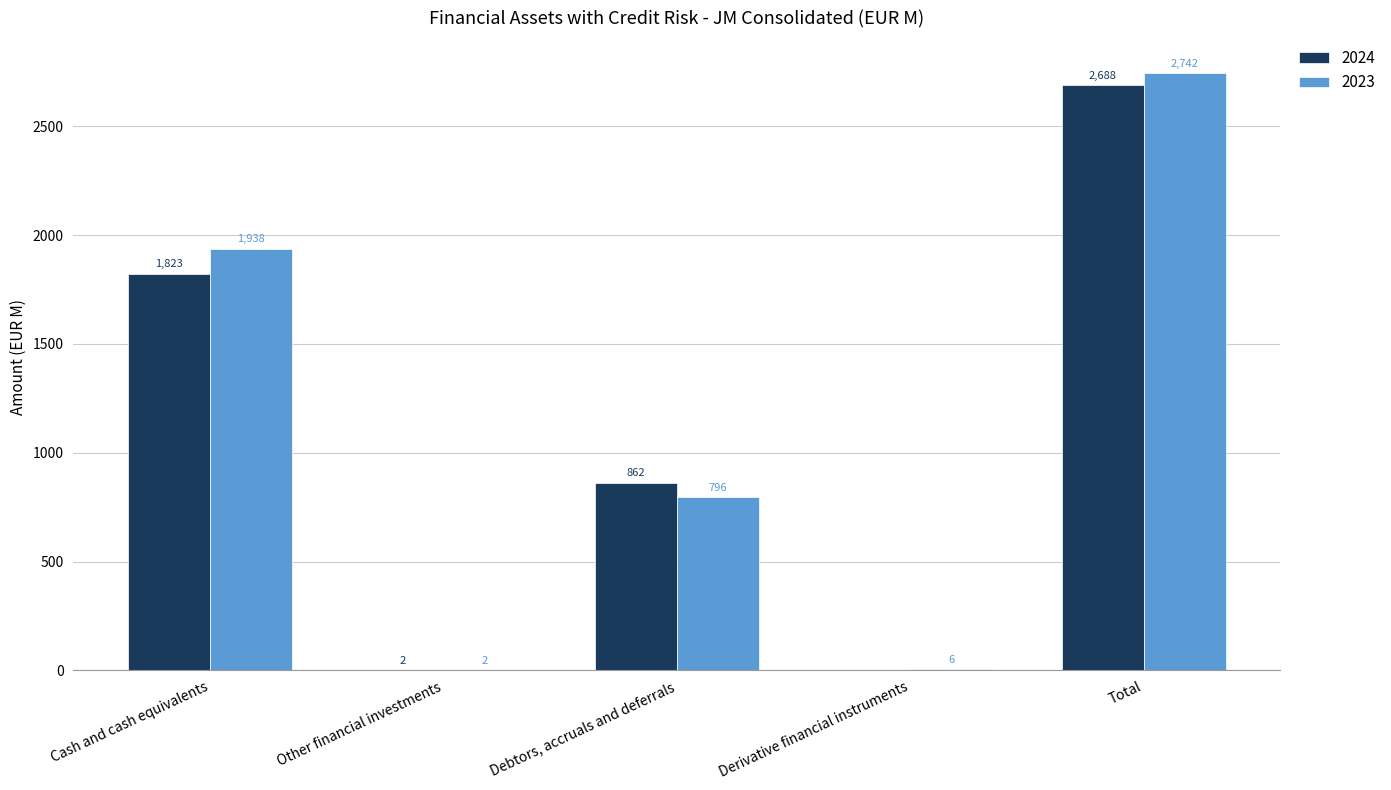

Which series changed the most between Cash and cash equivalents and Other financial investments?

2023